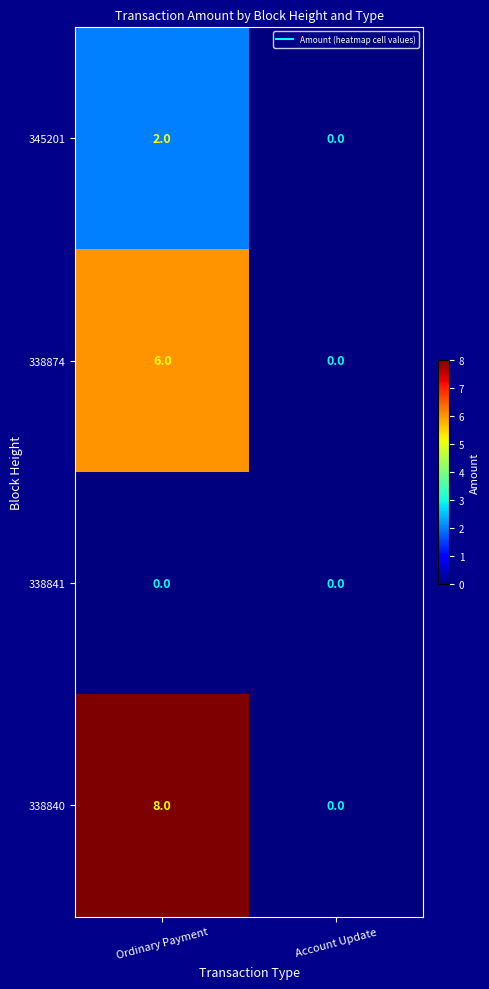

What is the approximate value of 338840 at Ordinary Payment?

8